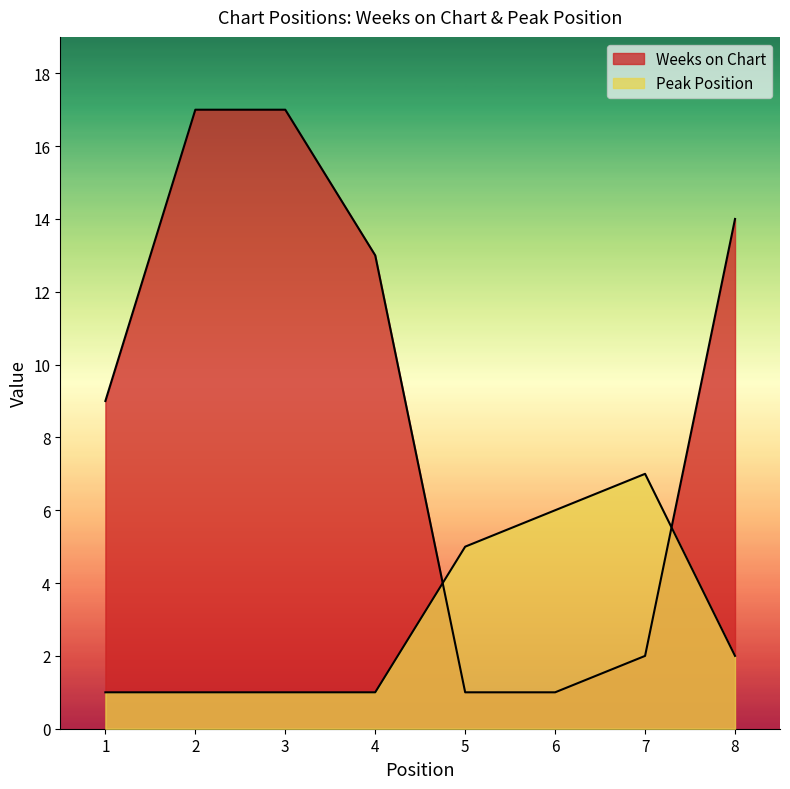

Reading right to left, extract all data points from this chart.

Weeks on Chart: 8=14	7=2	6=1	5=1	4=13	3=17	2=17	1=9
Peak Position: 8=2	7=7	6=6	5=5	4=1	3=1	2=1	1=1